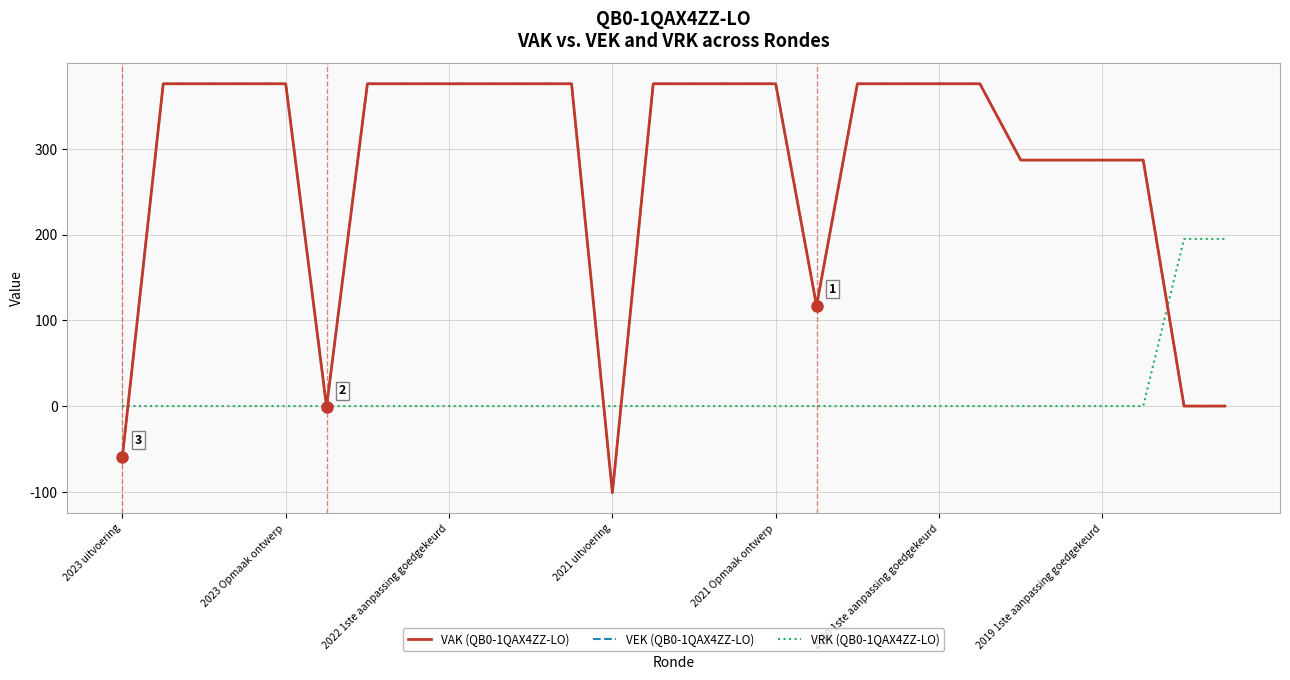

What is the minimum value shown in the chart?

-101